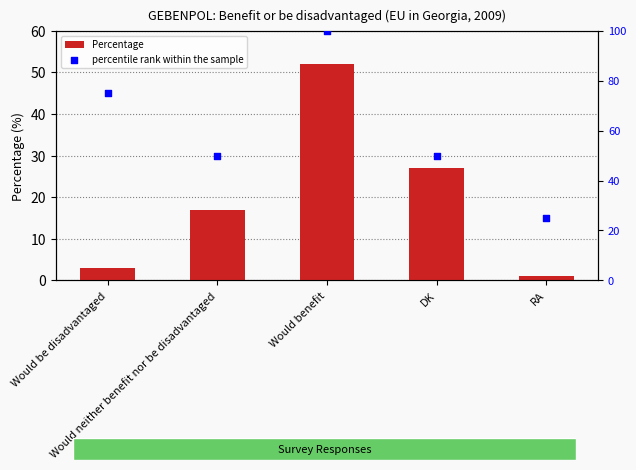

Is the value of percentile rank within the sample at RA greater than the value of Percentage at Would be disadvantaged?

Yes